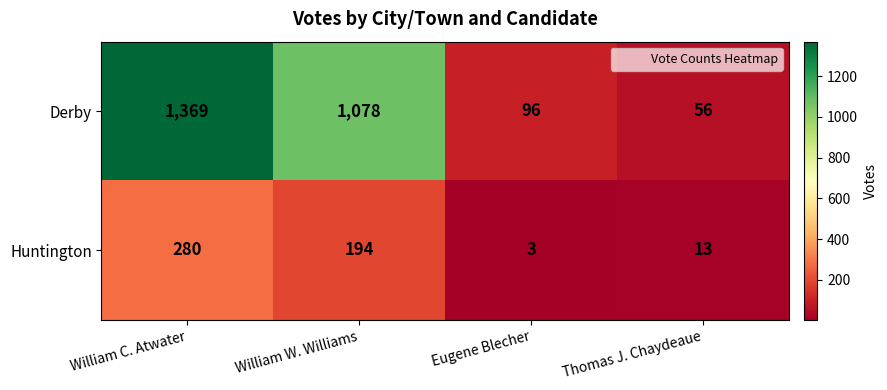

What is the total value across all series at Eugene Blecher?

99